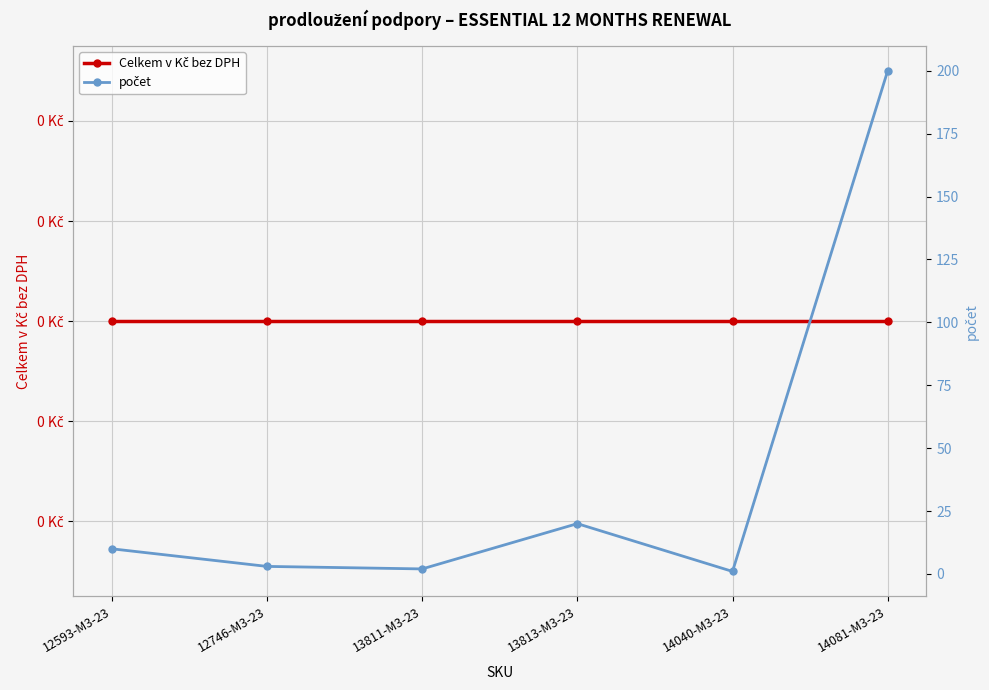

List the series in order of their peak value, highest first.

počet, Celkem v Kč bez DPH